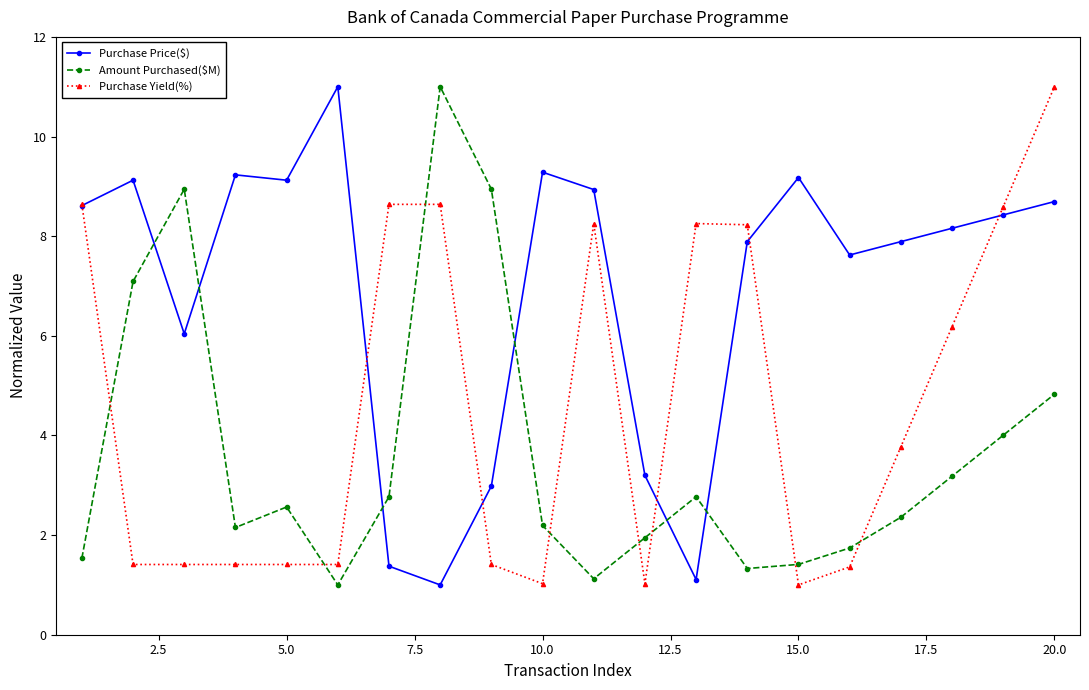

How many interior local peaks does the Amount Purchased($M) series have?

4